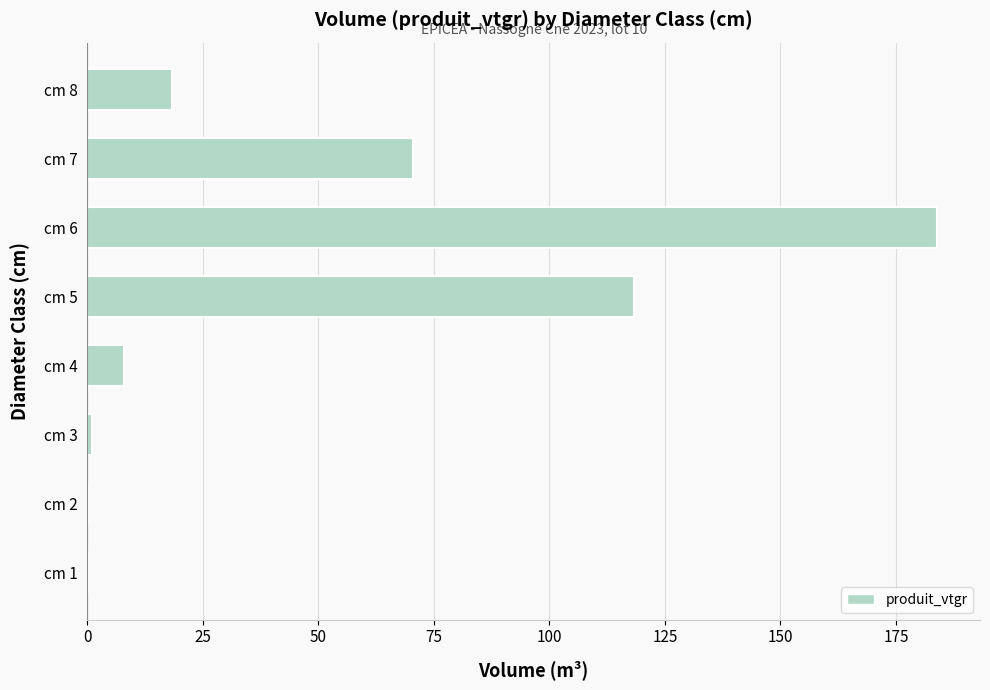

What is the greatest value displayed?

184.0